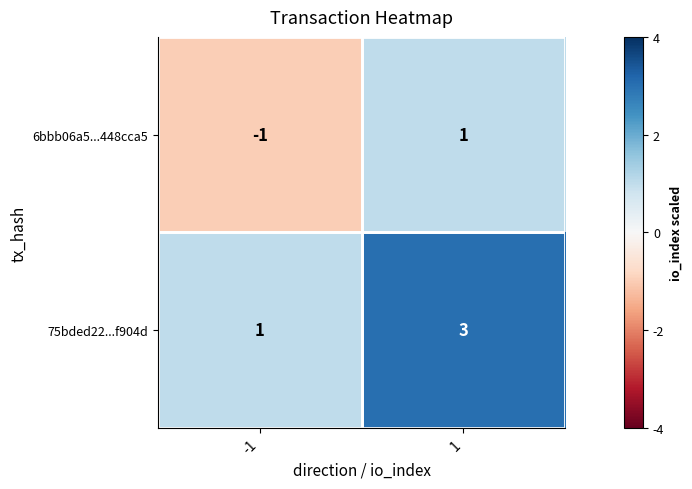

What is the highest value of the 75bded22...f904d series?

3